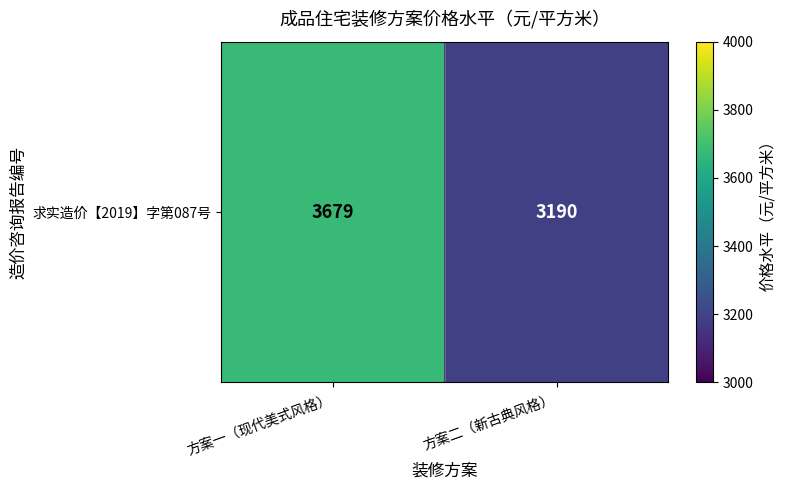

Reading left to right, list all the values displayed in this chart.

方案一（现代美式风格）=3679	方案二（新古典风格）=3190